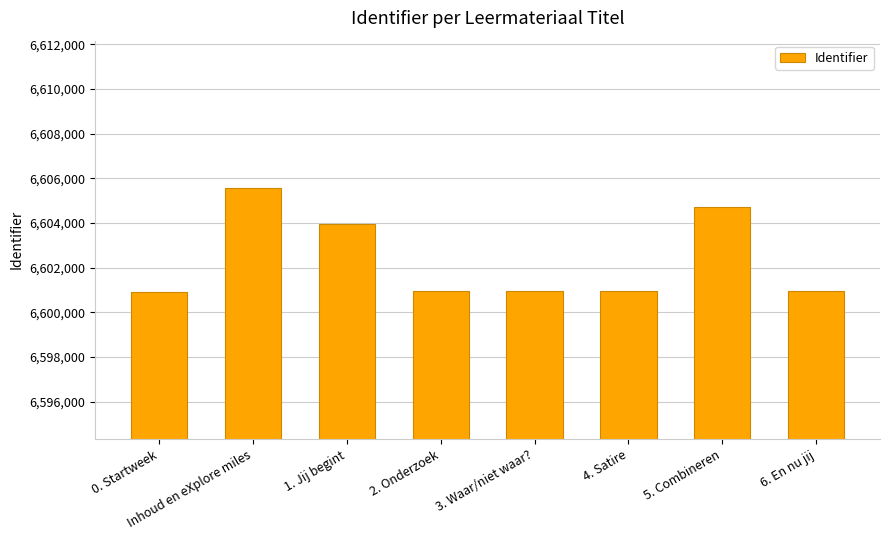

At which label does the data first exceed 6600965?

Inhoud en eXplore miles